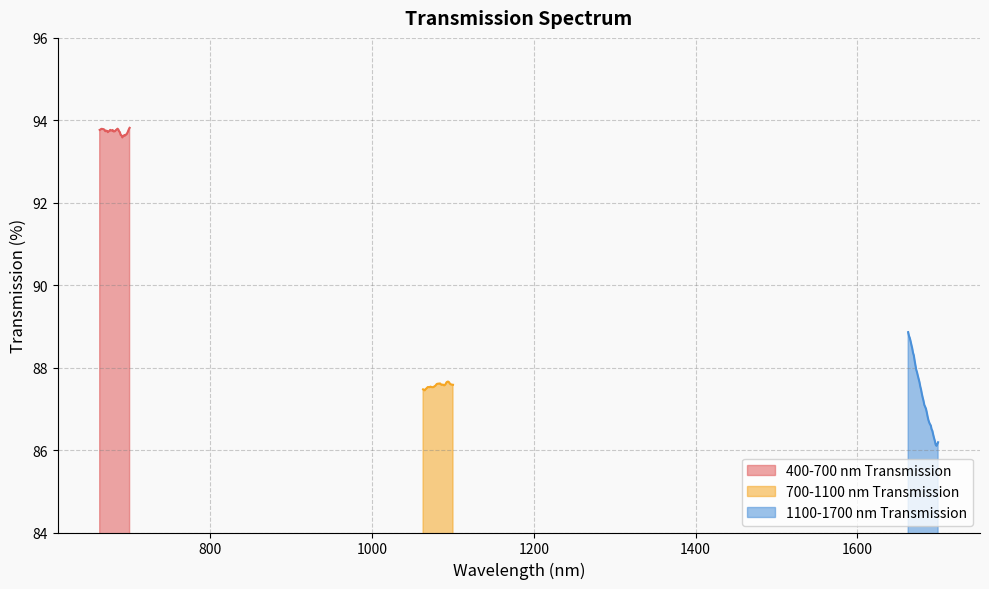

What is the minimum value for 700-1100 nm Transmission?

87.4